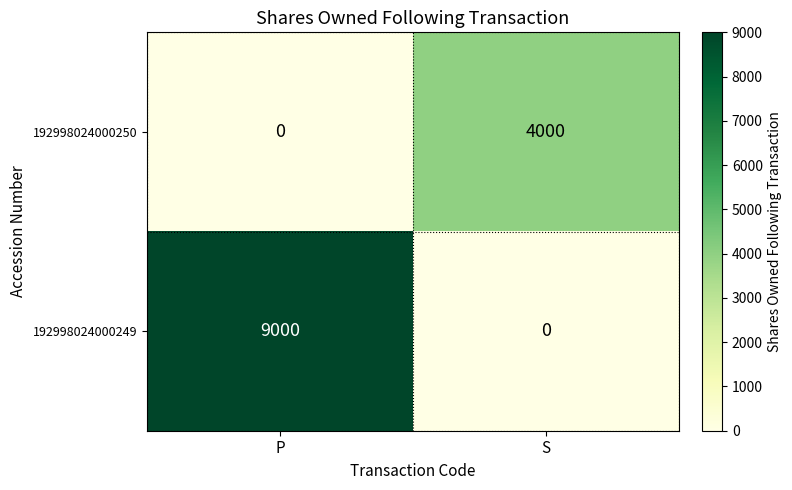

What is the difference between the maximum and minimum values in the 192998024000250 series?

4000